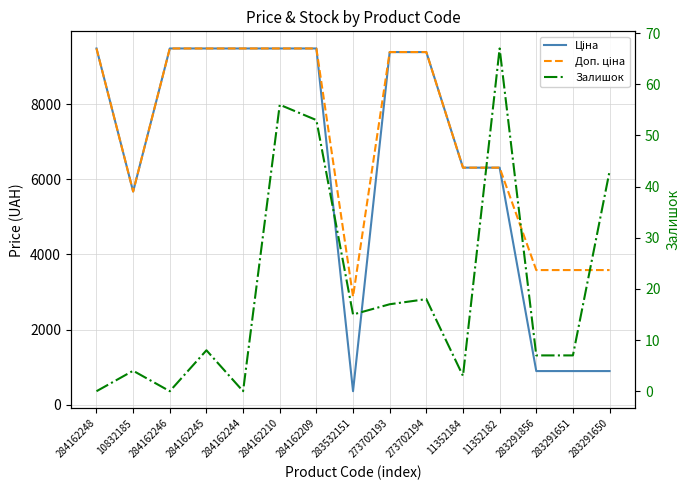

Which series has the largest range (max minus min)?

Ціна